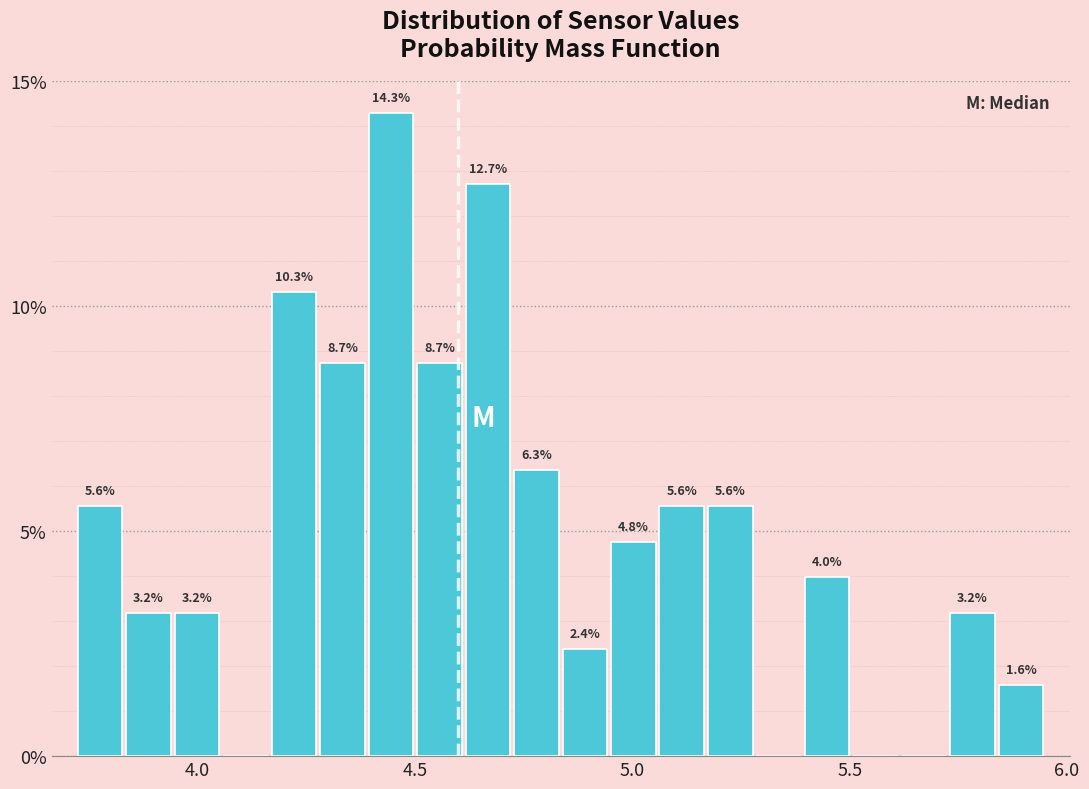

Read against the x-axis, roughly where is the centre of the tallest bar?

4.45